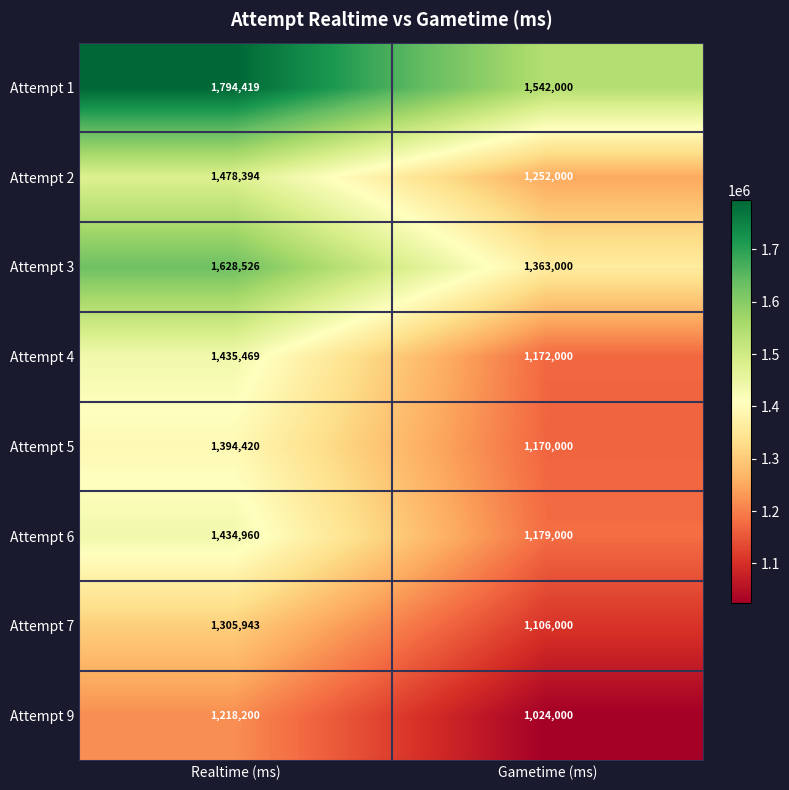

What value does the Attempt 3 series have at Realtime (ms)?

1628526